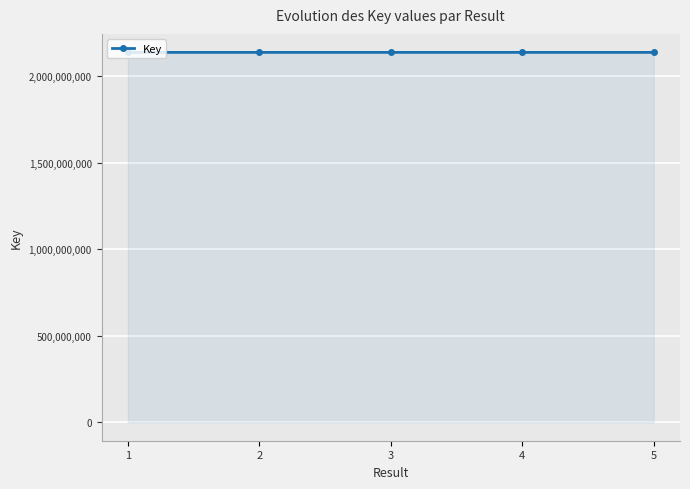

What is the value of the 2nd point from the left?

2137698257